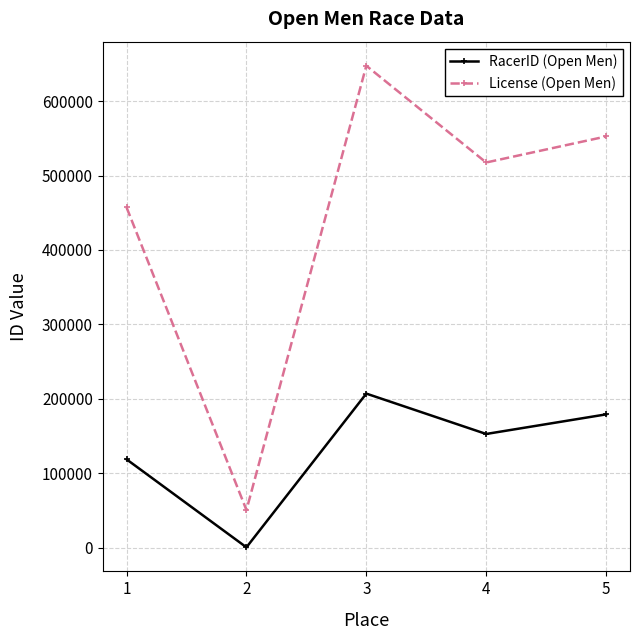

True or false: License (Open Men) has a value of 647393 at 3.

True